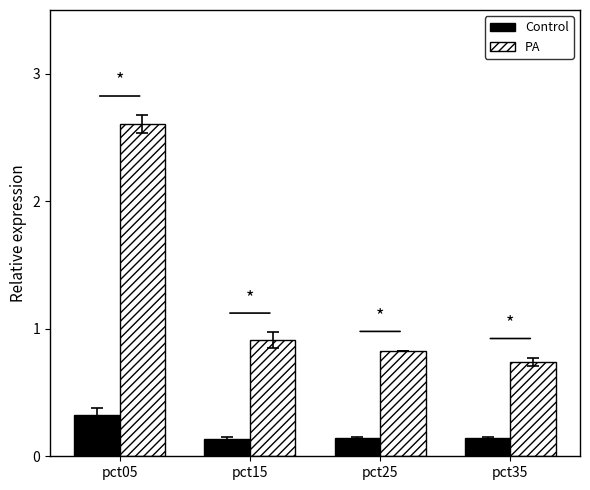

The Control series shows 0.0 at pct15. True or false?

False